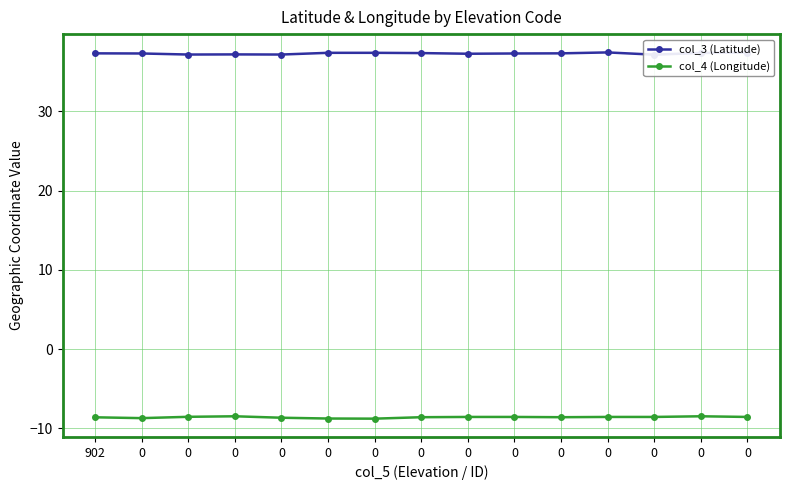

What are all the series names shown in the legend?

col_3 (Latitude), col_4 (Longitude)